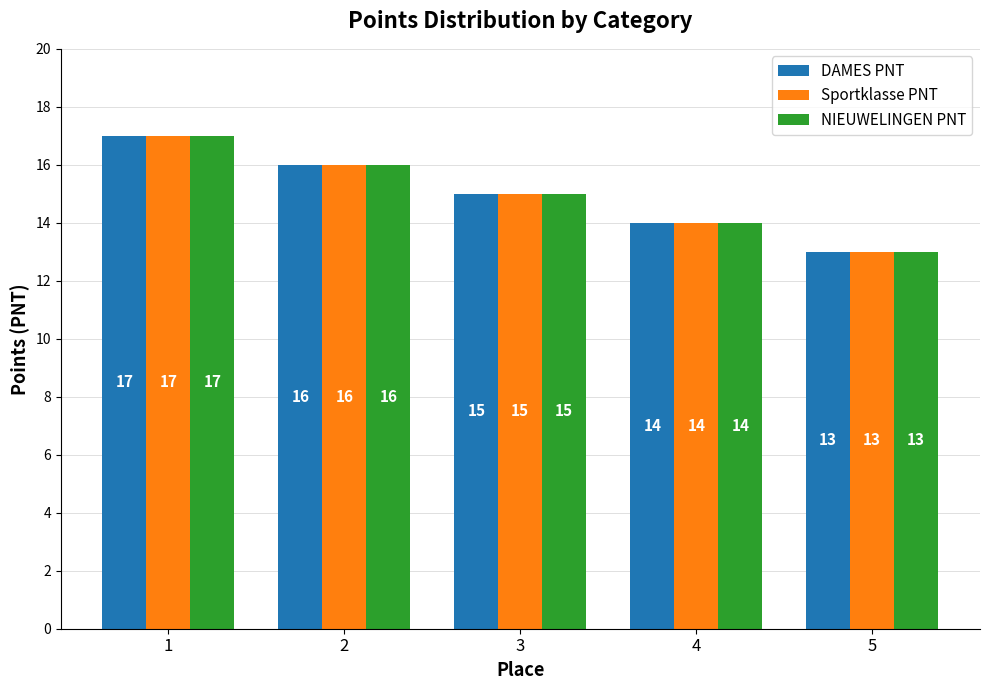

Is it true that DAMES PNT equals 15 at 3?

True